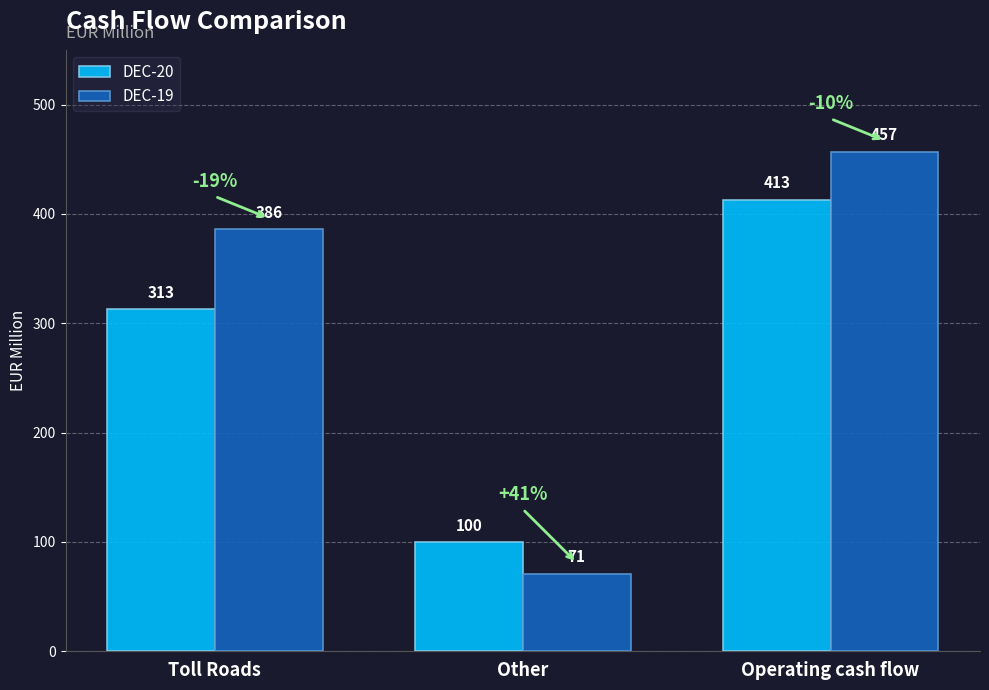

Count the number of categories in the chart.

3